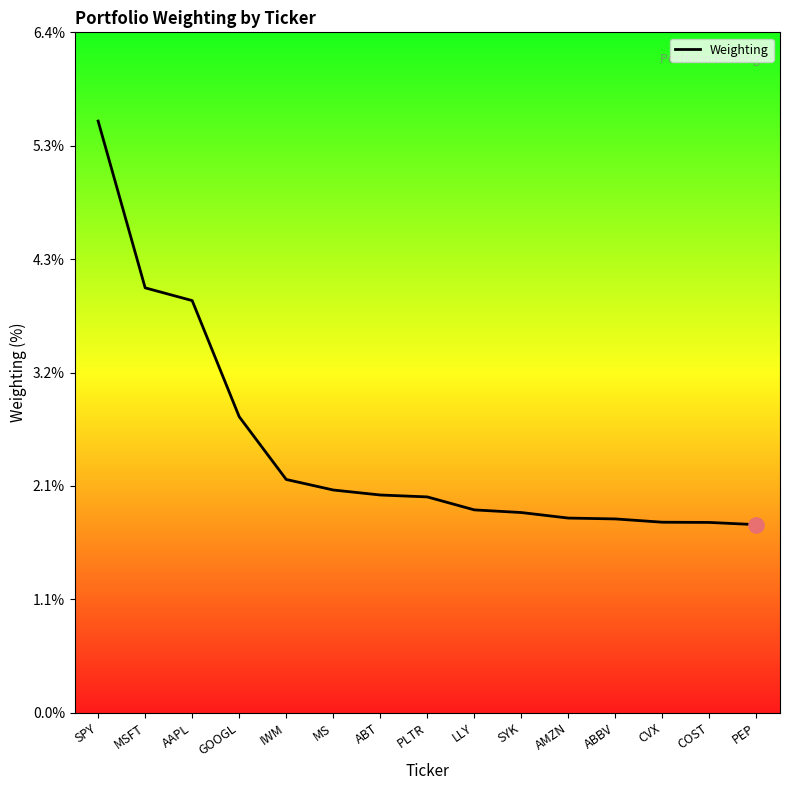

Approximately how many times larger is the value at AAPL compared to MS?

1.9